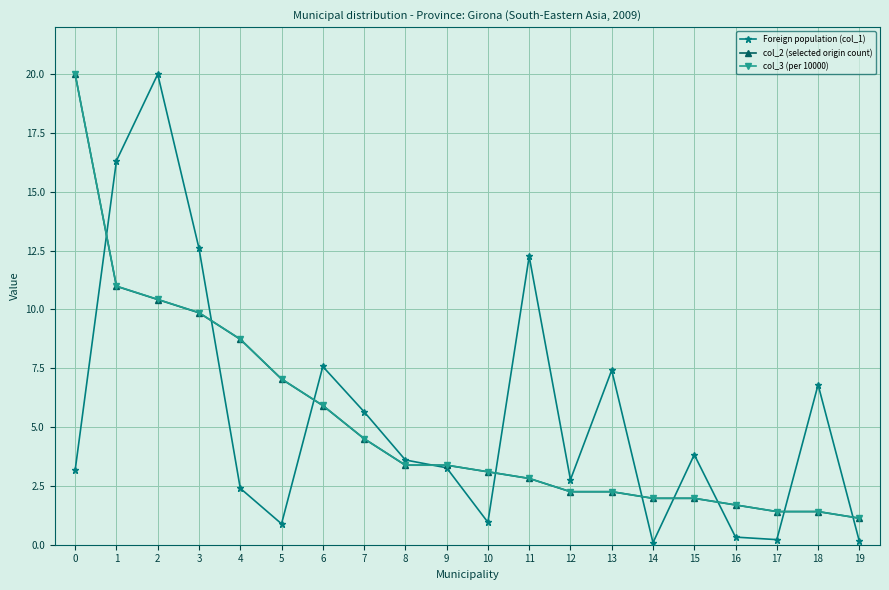

Is the value of Foreign population (col_1) at 18 greater than the value of col_2 (selected origin count) at 7?

Yes